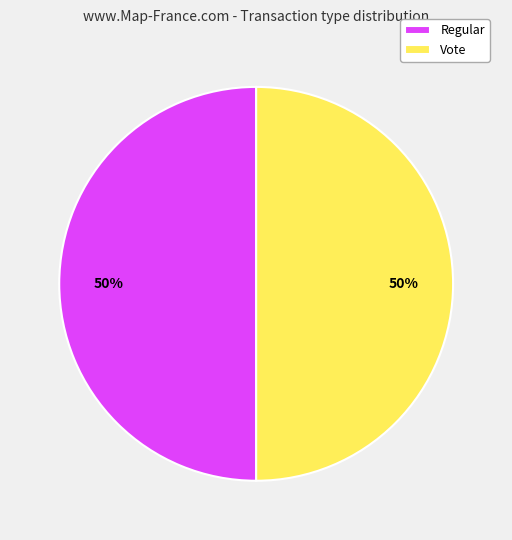

What is the ratio of the value at Vote to the value at Regular?

1.0